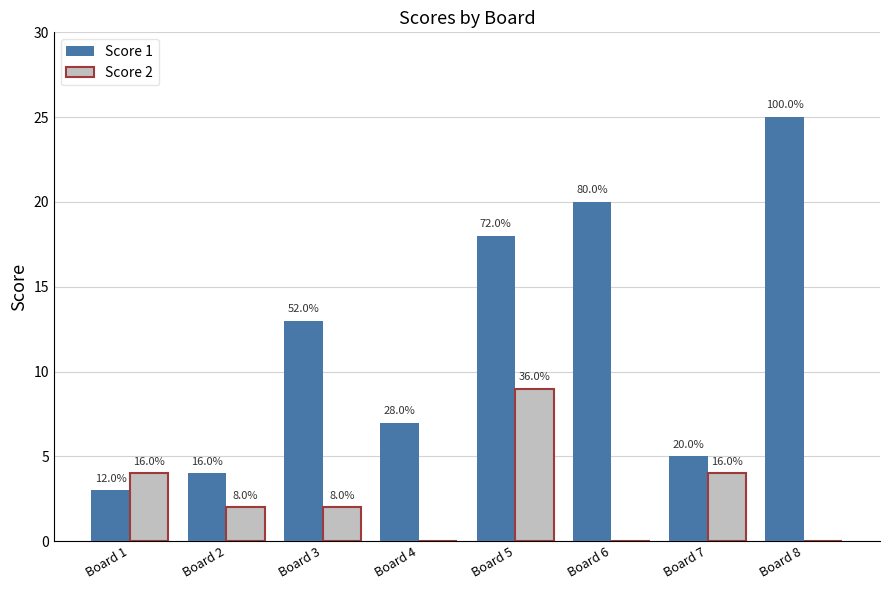

Which series has the widest spread of values?

Score 1